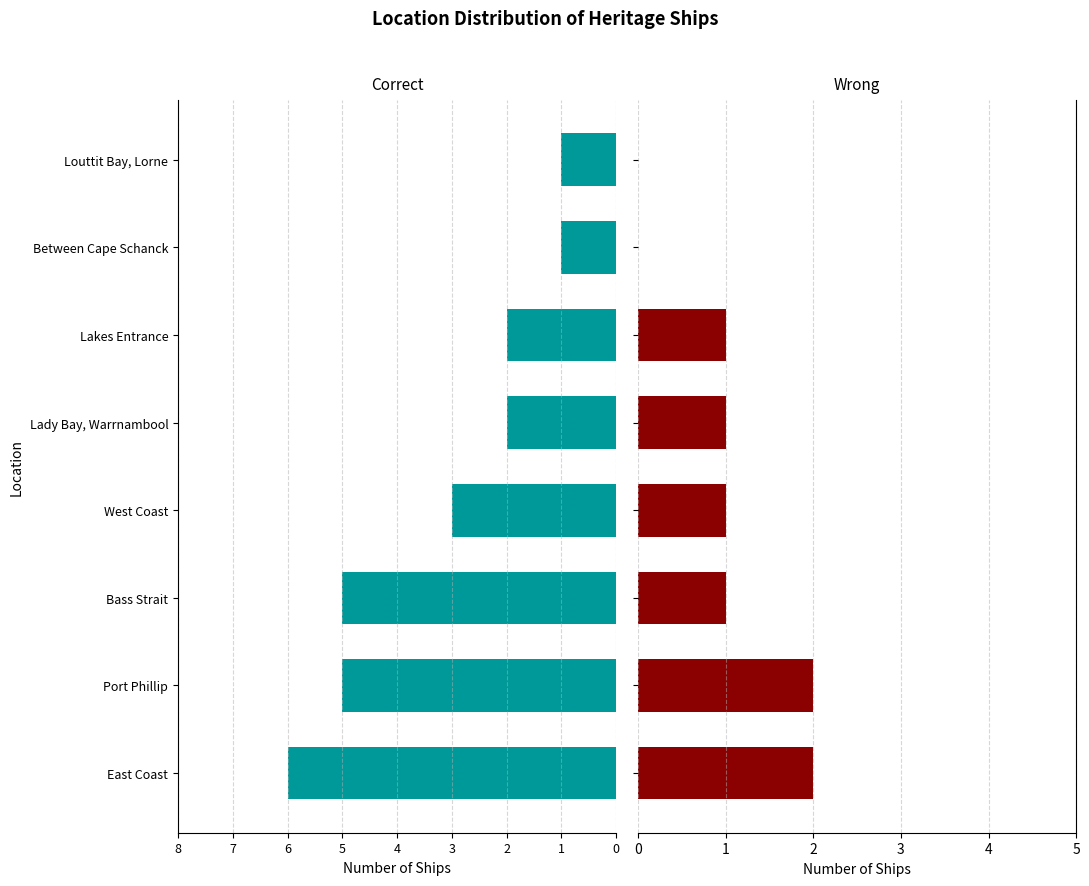

What is the sum of the Correct values at 0 and 4?

8